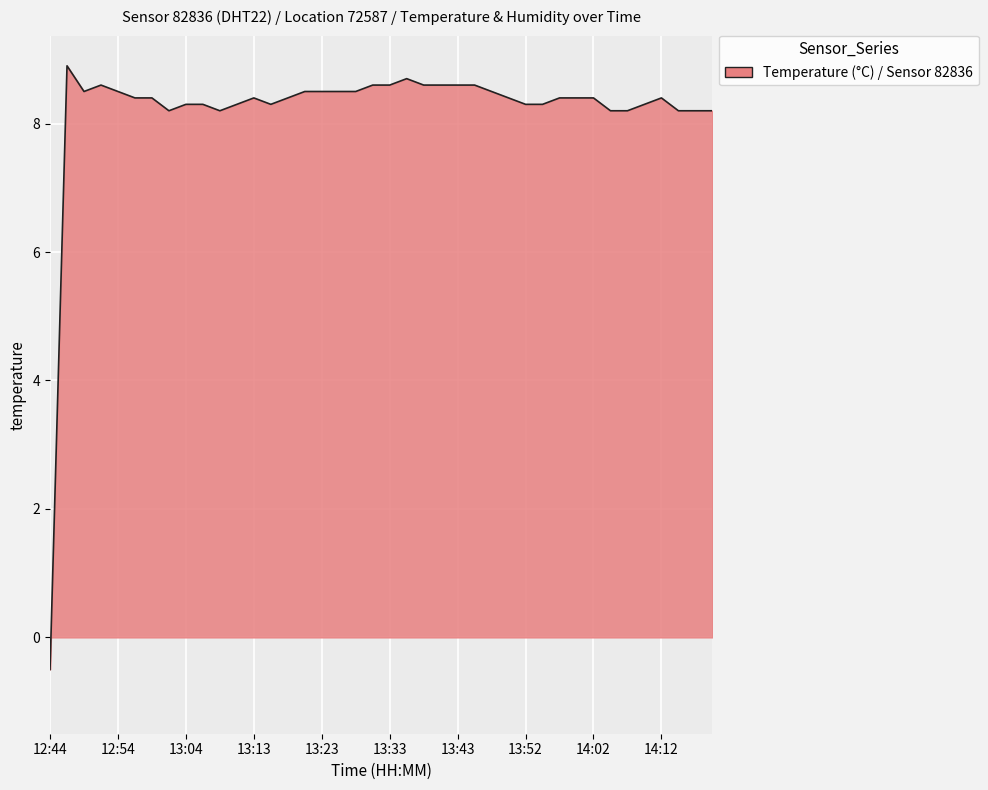

What is the minimum value shown in the chart?

-0.5